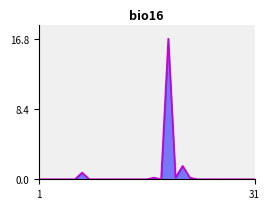

What is the difference between the maximum and minimum values?

16.8